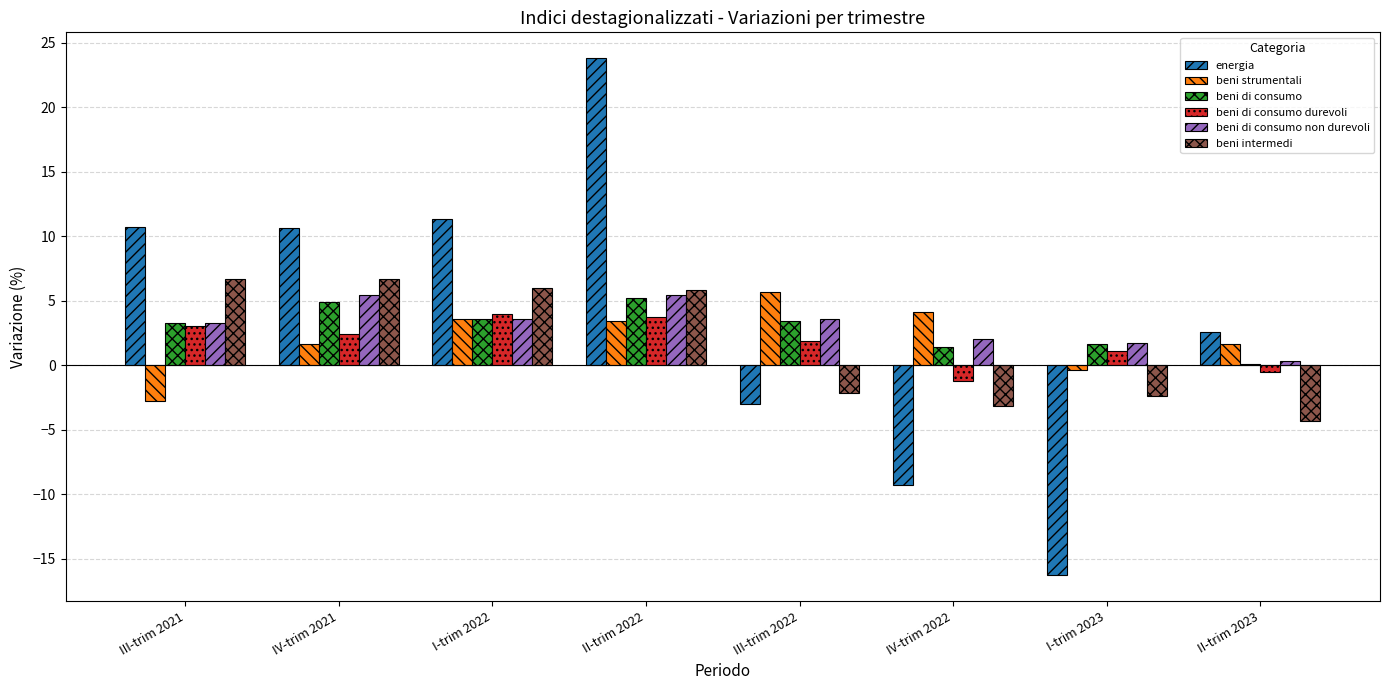

Are the bars grouped side by side (vs. stacked)?

Yes